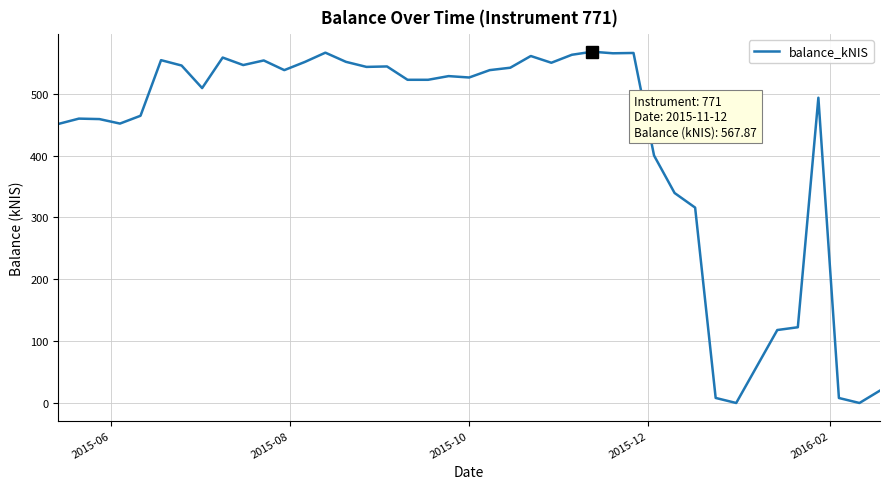

What is the maximum value shown in the chart?

567.9